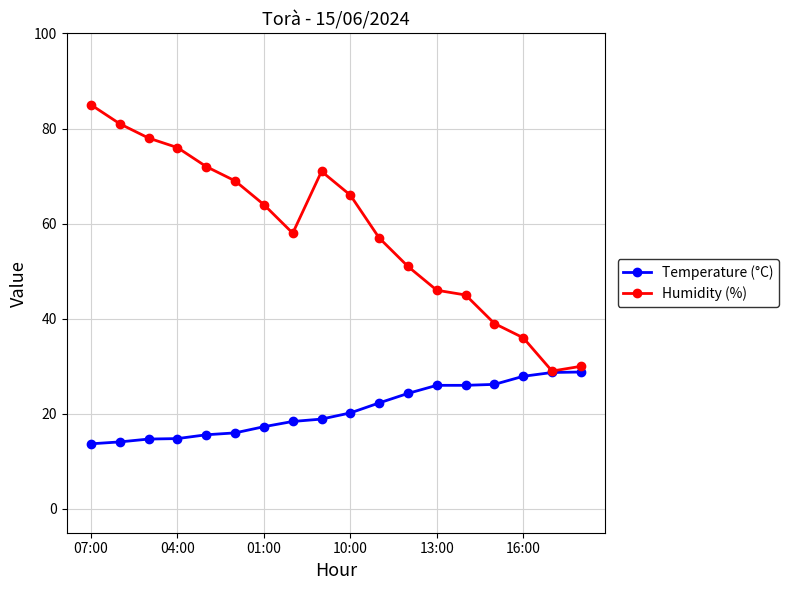

What is the sum of all Temperature (°C) values?

373.9